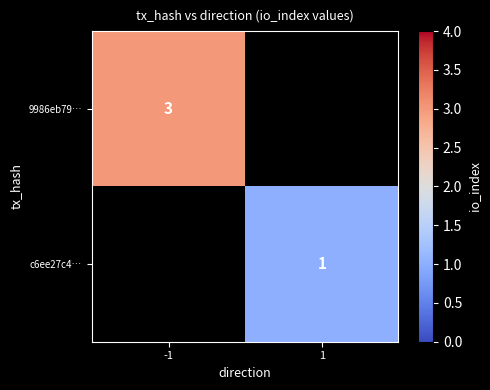

The 9986eb79… series shows 2 at -1. True or false?

False